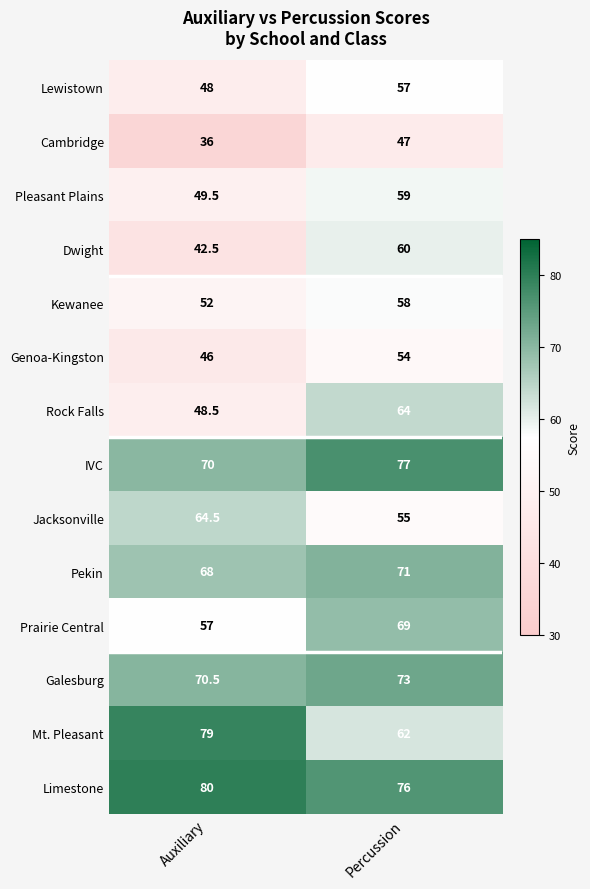

Reading left to right, list all the values displayed in this chart.

Lewistown: 48.0	57.0
Cambridge: 36.0	47.0
Pleasant Plains: 49.5	59.0
Dwight: 42.5	60.0
Kewanee: 52.0	58.0
Genoa-Kingston: 46.0	54.0
Rock Falls: 48.5	64.0
IVC: 70.0	77.0
Jacksonville: 64.5	55.0
Pekin: 68.0	71.0
Prairie Central: 57.0	69.0
Galesburg: 70.5	73.0
Mt. Pleasant: 79.0	62.0
Limestone: 80.0	76.0